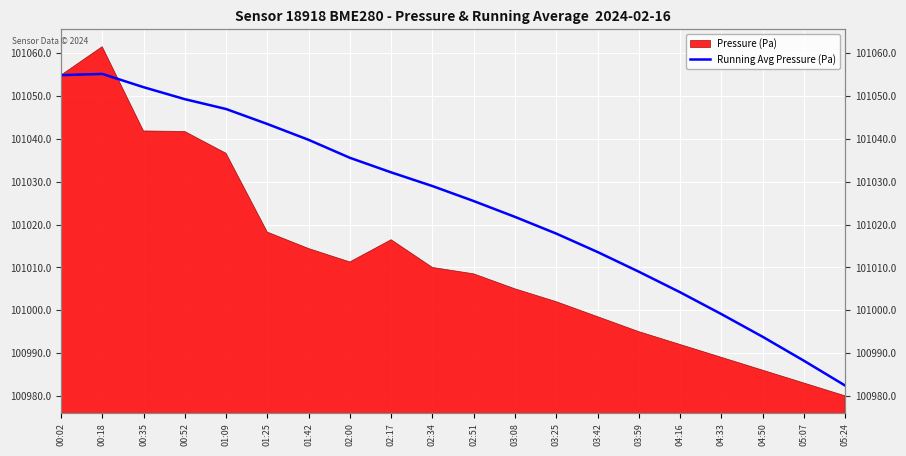

Where is the data nearest to the value 101018?

03:25